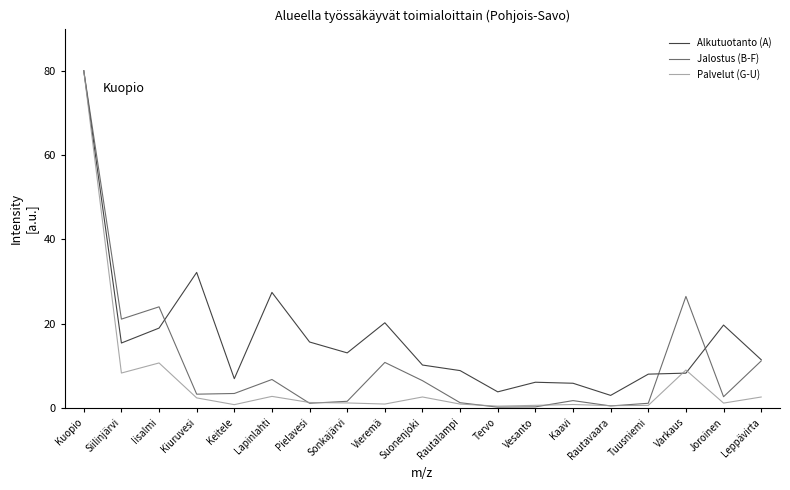

What is the lowest value of the Alkutuotanto (A) series?

3.0